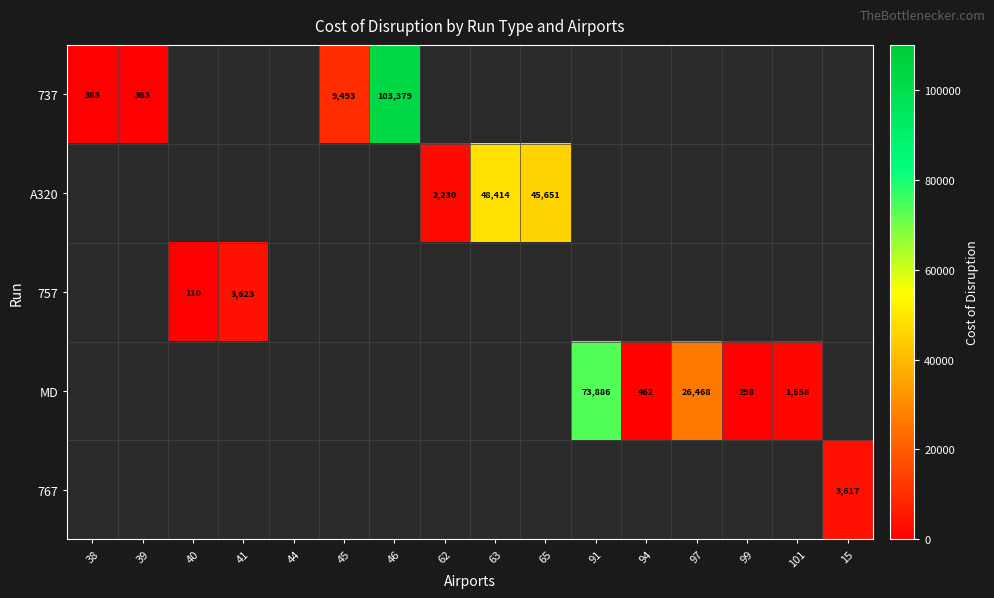

What is the minimum value for 737?

383.0